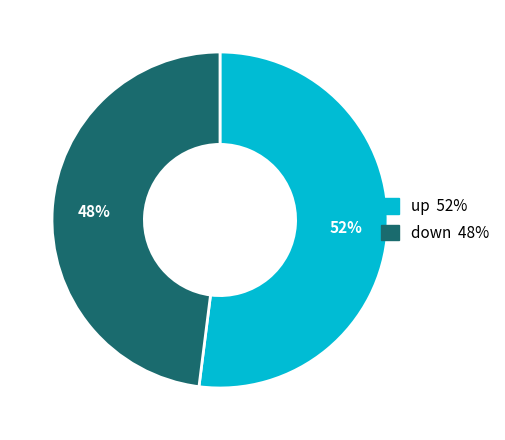

To the nearest percent, what is the combined percentage of down and up?

100%